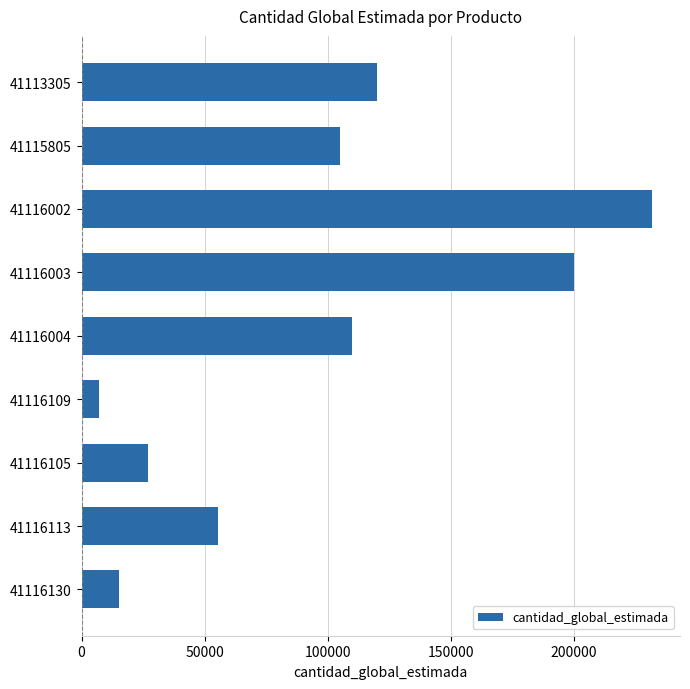

List the labels in order of value, smallest first.

41116109, 41116130, 41116105, 41116113, 41115805, 41116004, 41113305, 41116003, 41116002